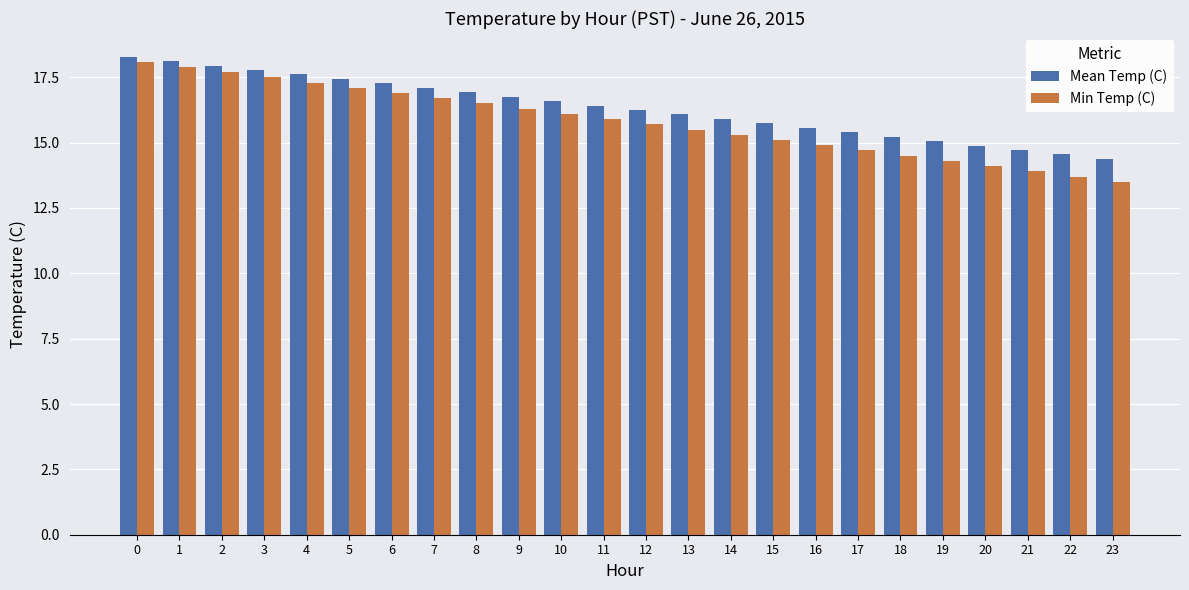

The value of Min Temp (C) at 16 is 4.9. True or false?

False